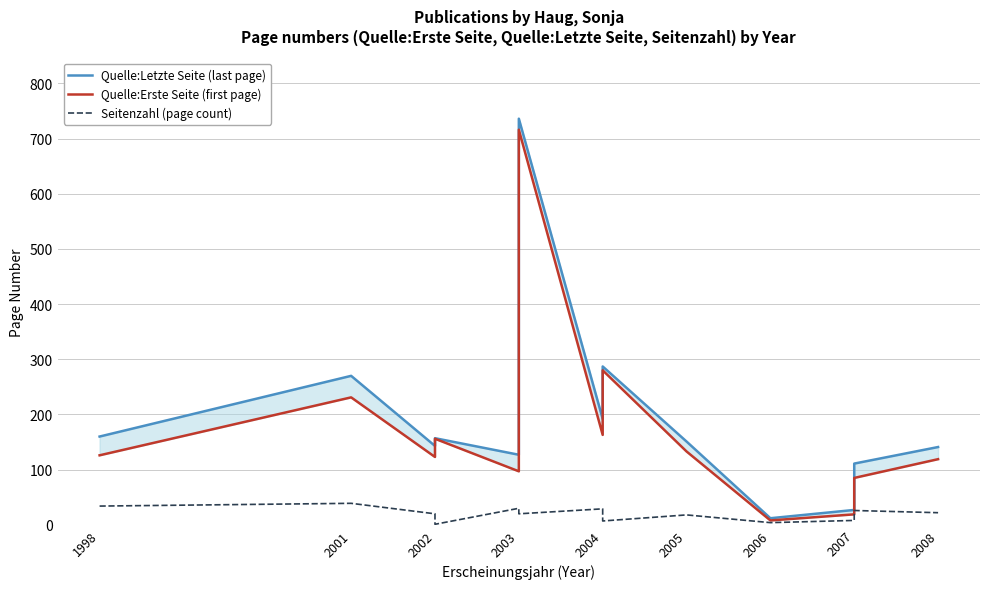

True or false: Quelle:Letzte Seite (last page) and Quelle:Erste Seite (first page) cross at least once.

False